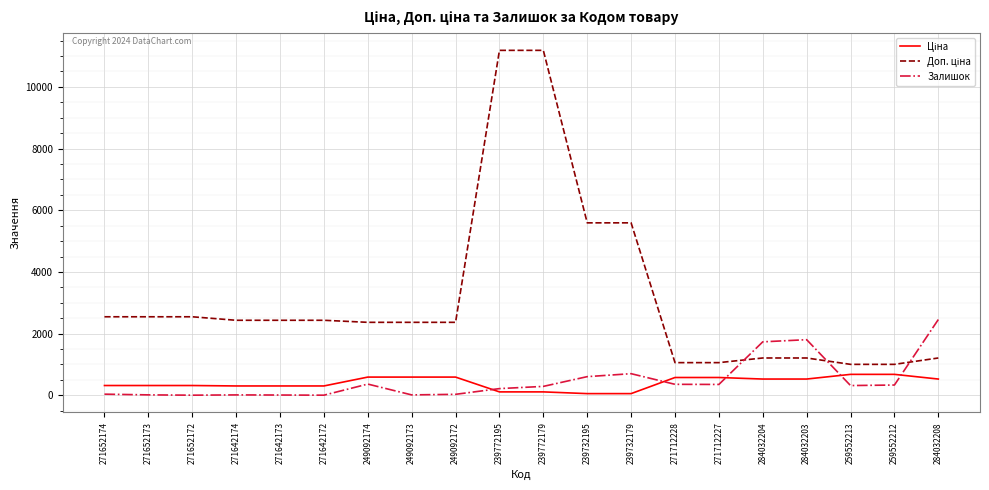

What is the maximum value shown in the chart?

11182.0